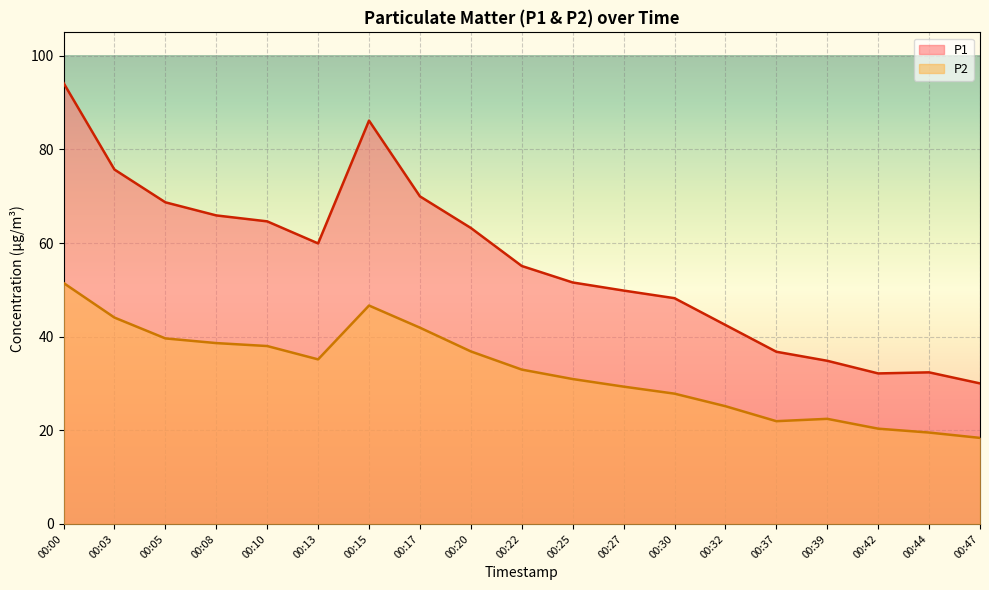

What are all the series names shown in the legend?

P1, P2